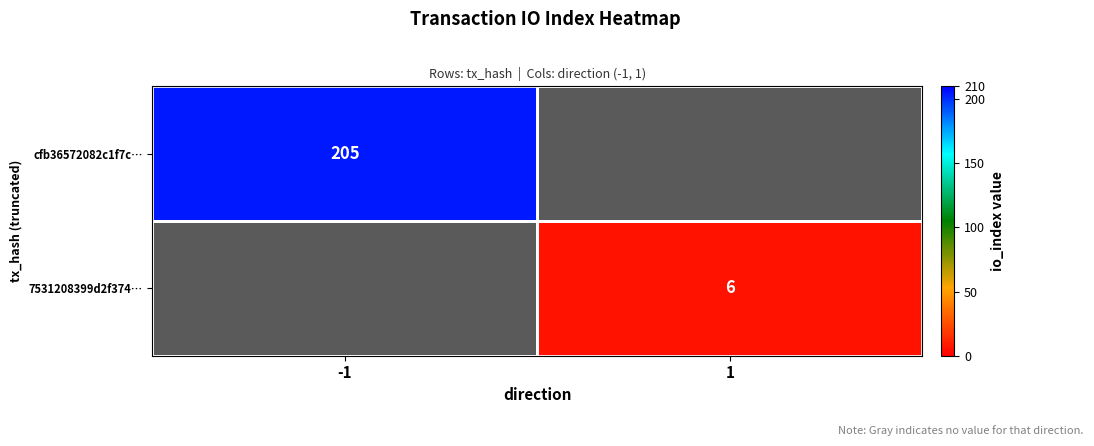

True or false: 7531208399d2f374… has a value of 6 at 1.

True